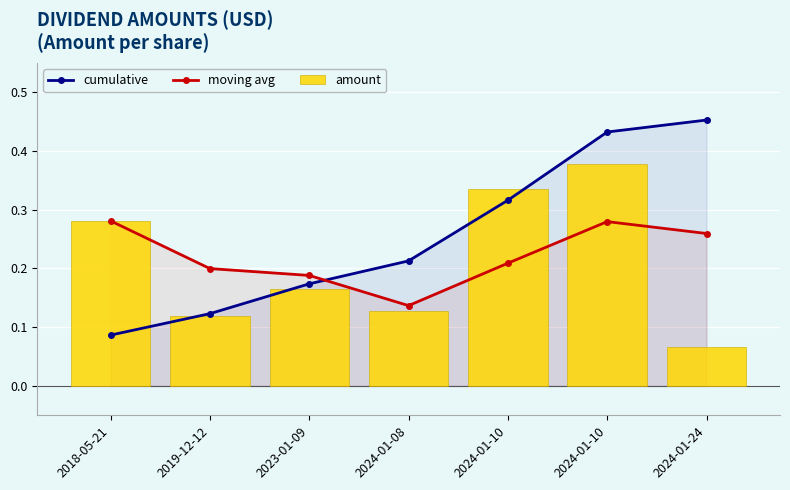

Reading right to left, extract all data points from this chart.

cumulative: 2024-01-24=0.5	2024-01-10=0.4	2024-01-10=0.3	2024-01-08=0.2	2023-01-09=0.2	2019-12-12=0.1	2018-05-21=0.1
moving avg: 2024-01-24=0.3	2024-01-10=0.3	2024-01-10=0.2	2024-01-08=0.1	2023-01-09=0.2	2019-12-12=0.2	2018-05-21=0.3
amount: 2024-01-24=0.1	2024-01-10=0.4	2024-01-10=0.3	2024-01-08=0.1	2023-01-09=0.2	2019-12-12=0.1	2018-05-21=0.3